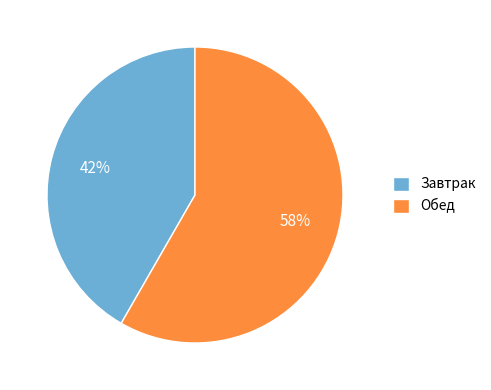

Rank the categories by value from lowest to highest.

Завтрак, Обед